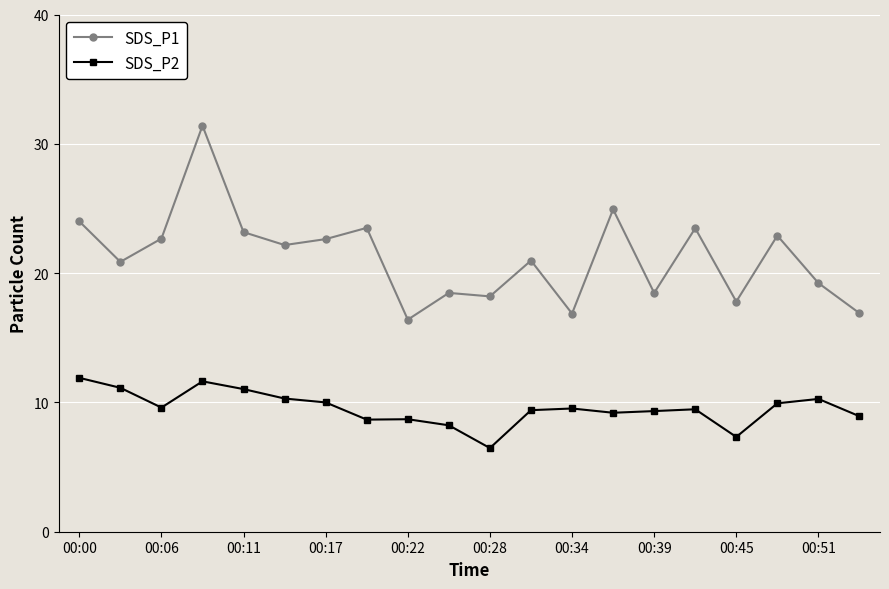

True or false: SDS_P1 has more than 2 interior local peaks.

True